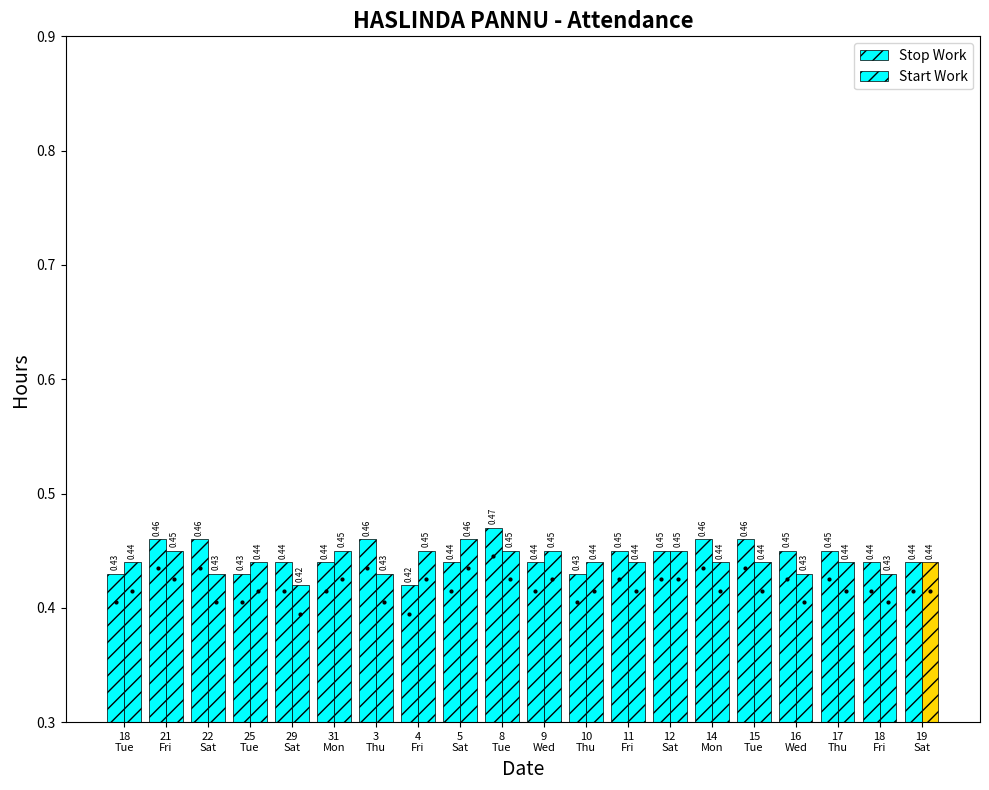

What is the greatest value displayed?

0.5